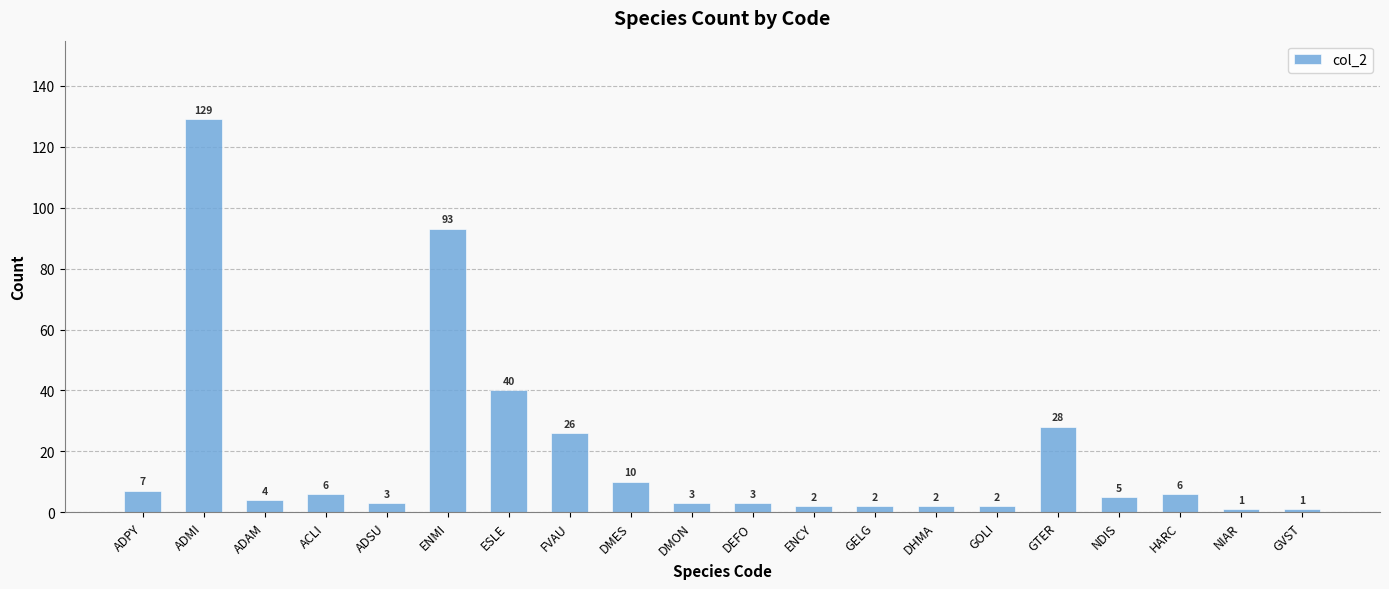

At which label is the value closest to 65?

ESLE